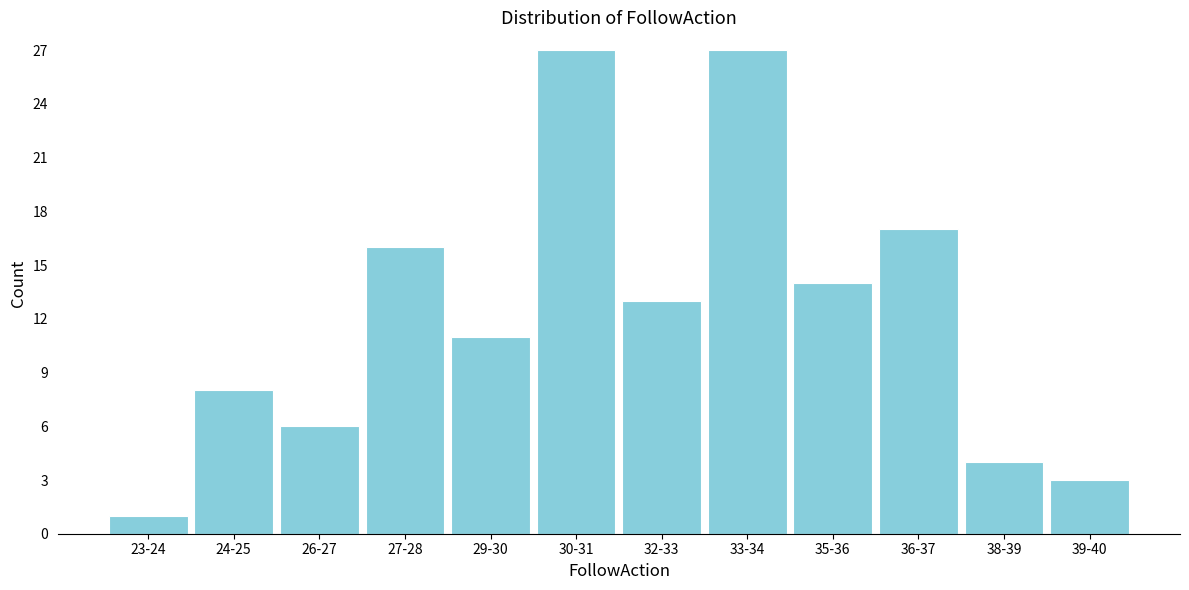

Reading left to right, transcribe all the data shown in this chart.

1	8	6	16	11	27	13	27	14	17	4	3